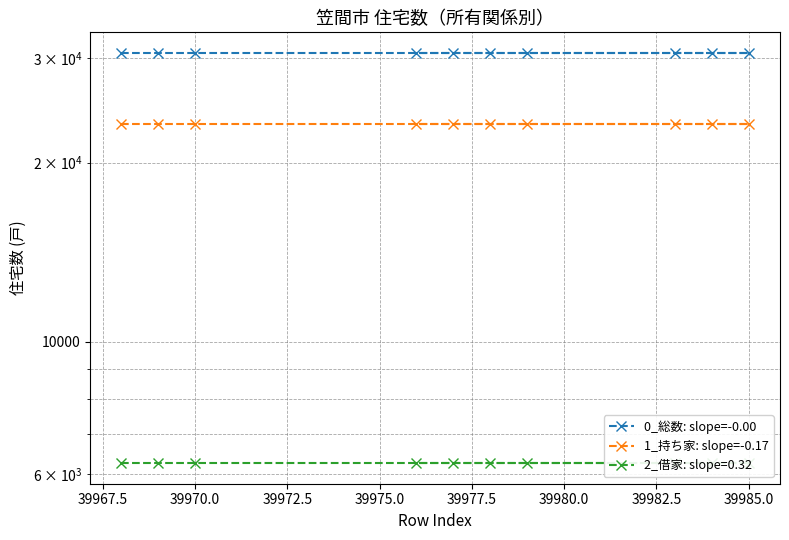

At how many categories does at least one series exceed 29435?

10